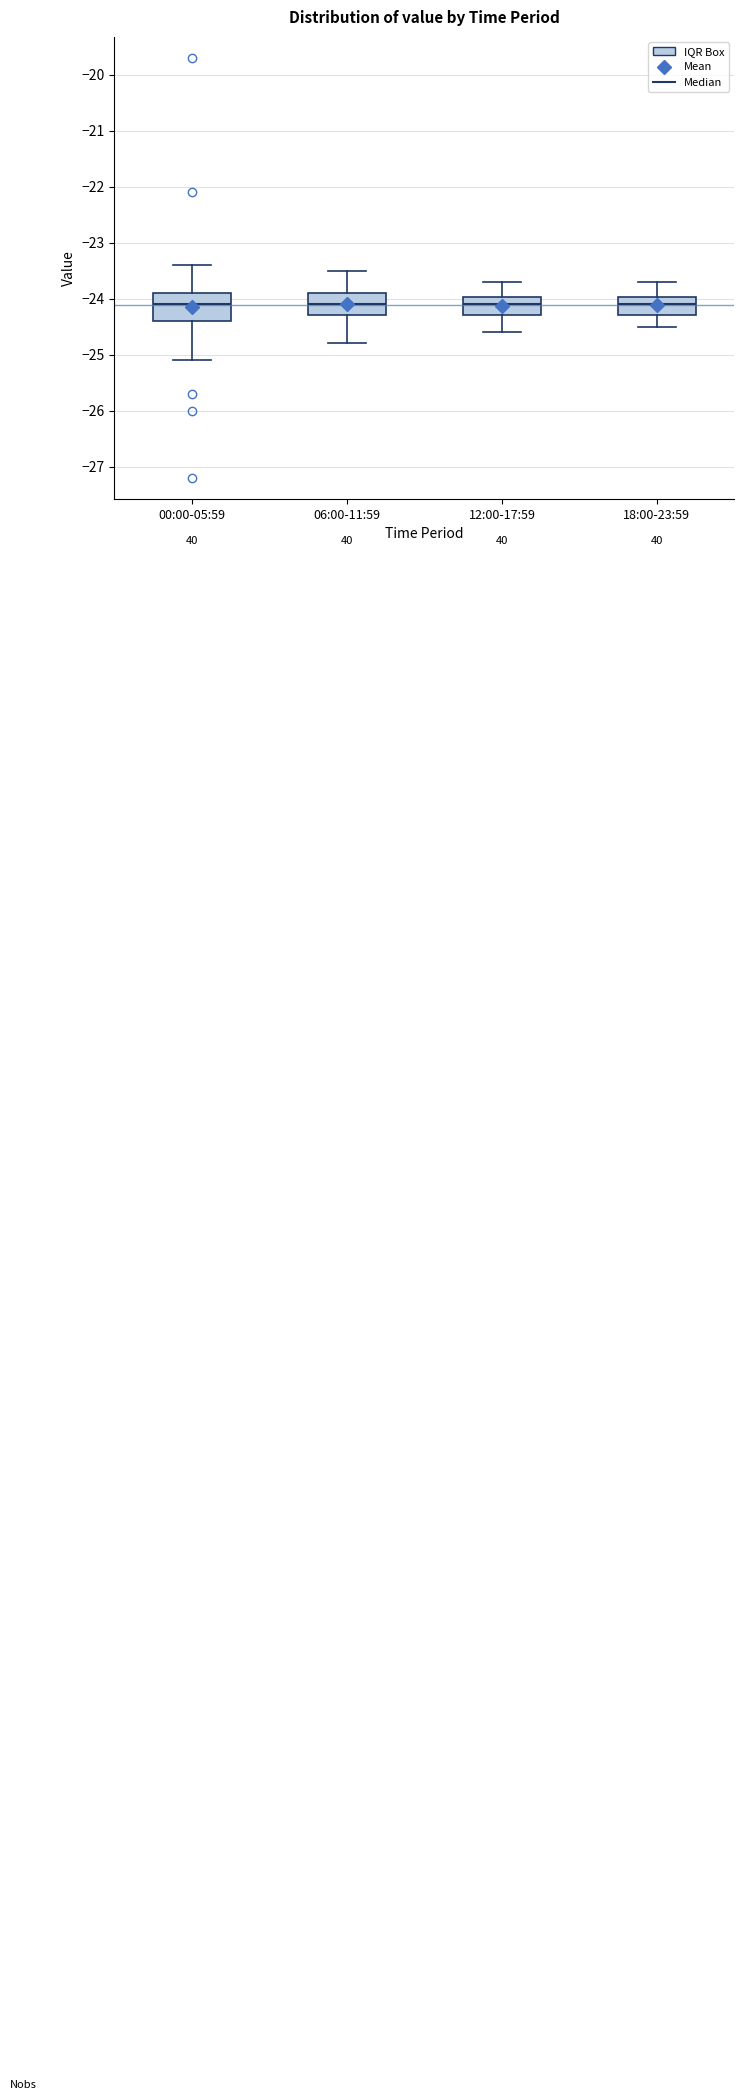

Where does the lower whisker of the box for 06:00-11:59 end on the y-axis? The values are not printed on the chart, so give them approximately, as read against the axis.

-24.8